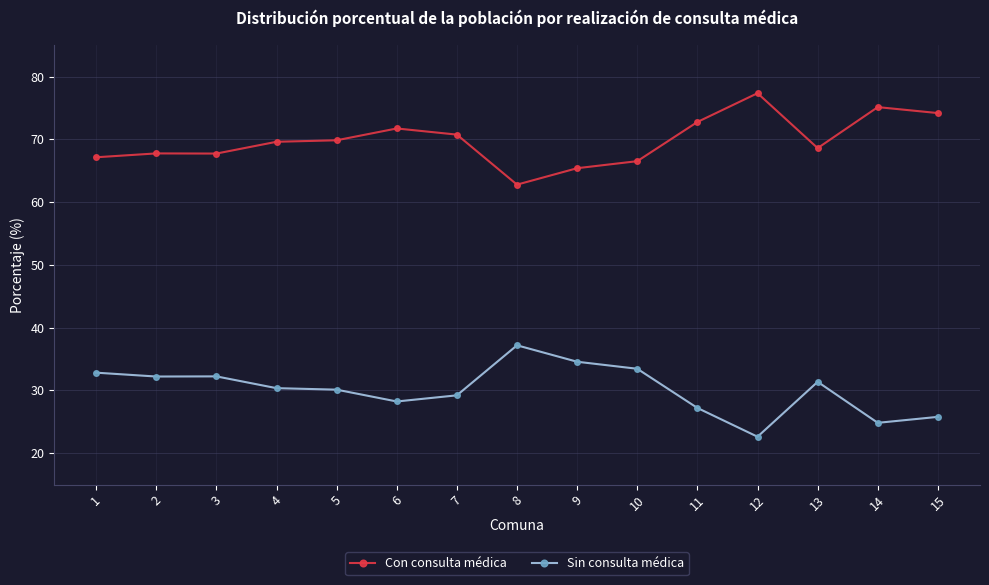

What is the average value of the Sin consulta médica series?

30.2